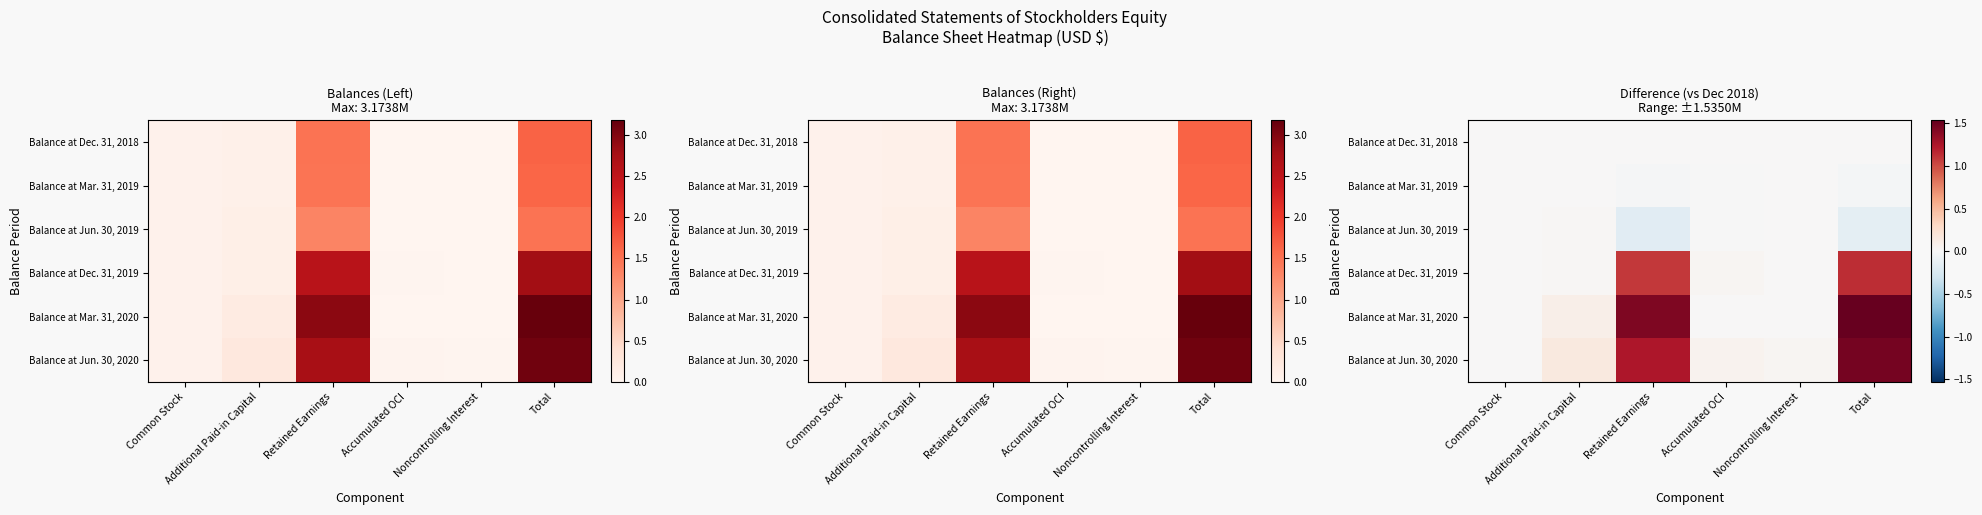

Is it true that Balance at Mar. 31, 2019 equals -0.0 at Common Stock?

False